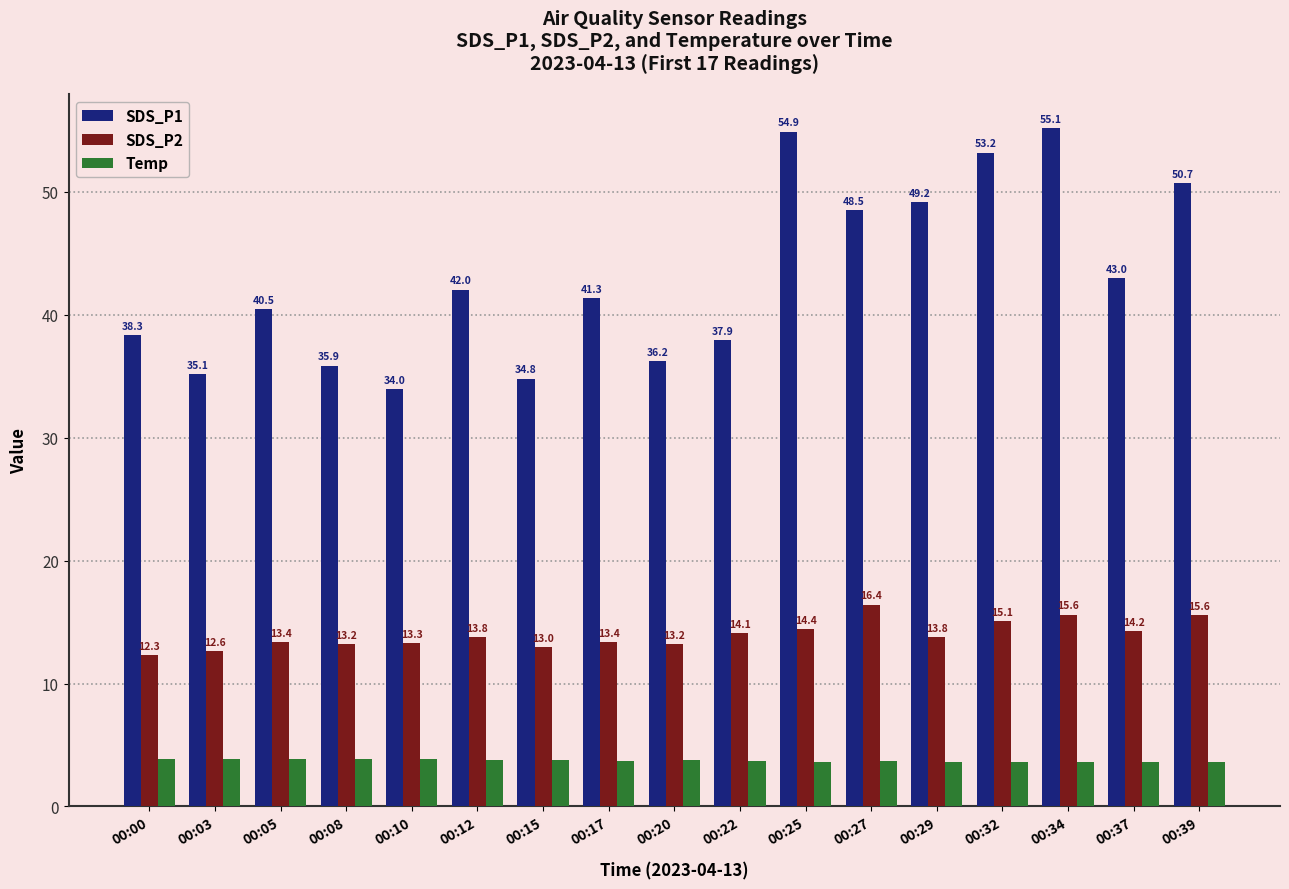

The SDS_P2 series shows 15.1 at 00:32. True or false?

True